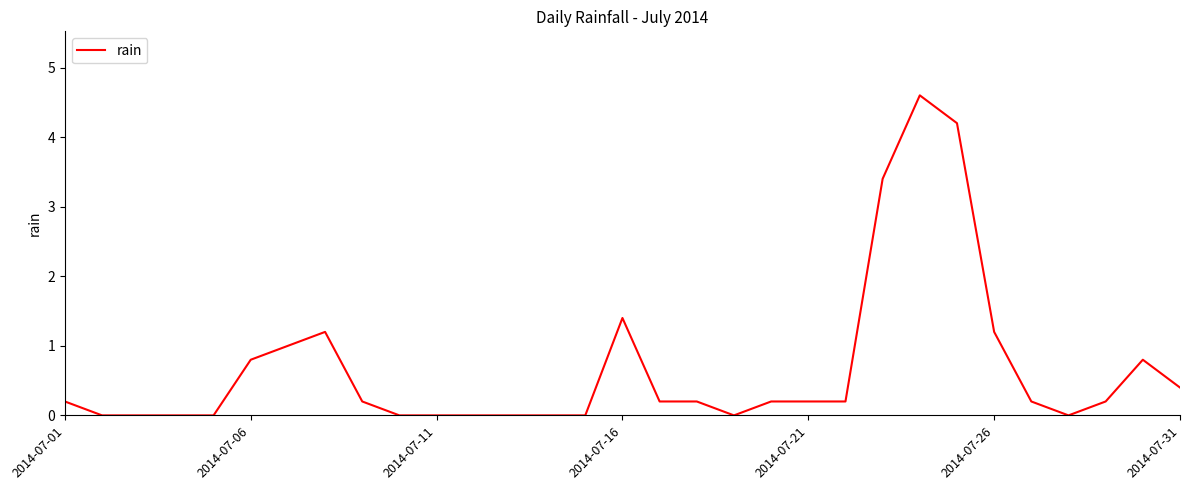

What is the difference between the maximum and minimum values?

4.6